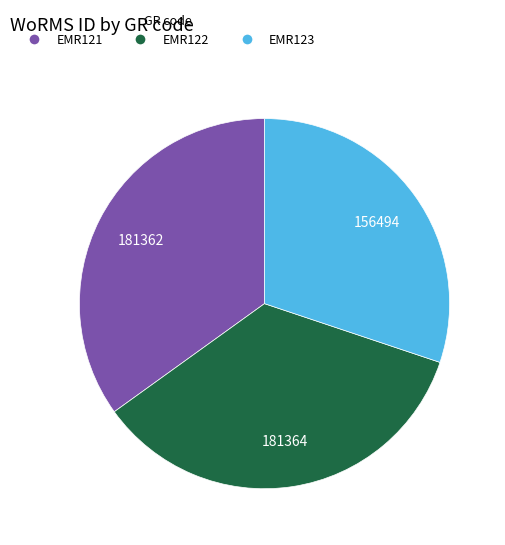

Does any single category account for the majority?

No